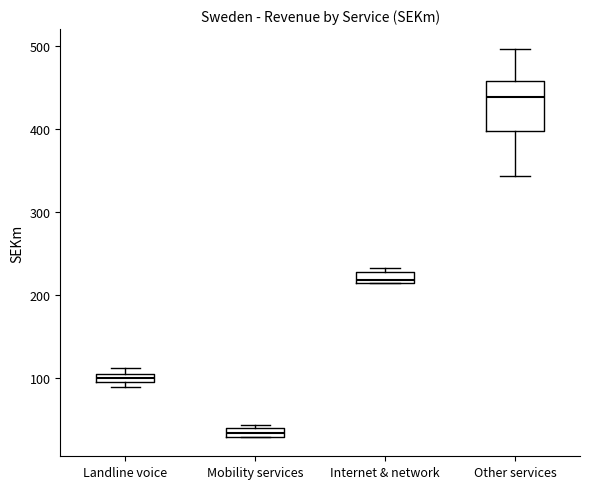

Which box has the lowest median line?

Mobility services